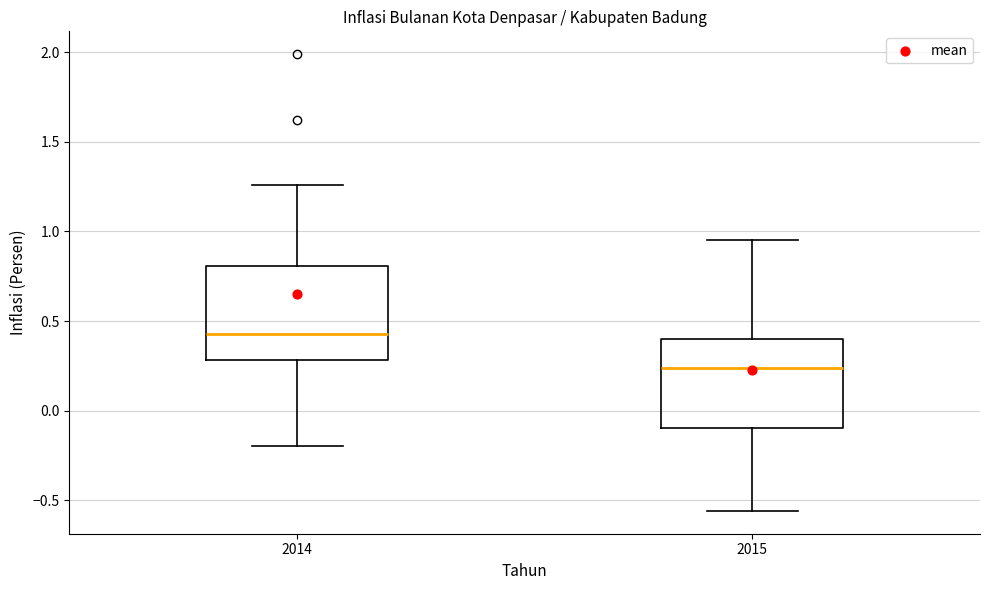

Reading left to right, transcribe this box plot: for each box, give where its median line is, the range the box spans, and where its two whiskers end, as read against the y-axis. The values are not printed on the chart, so give them approximately, as read against the axis.

2014: median 0.45, box 0.30 to 0.80, whiskers -0.20 to 1.25
2015: median 0.25, box -0.10 to 0.40, whiskers -0.55 to 0.95